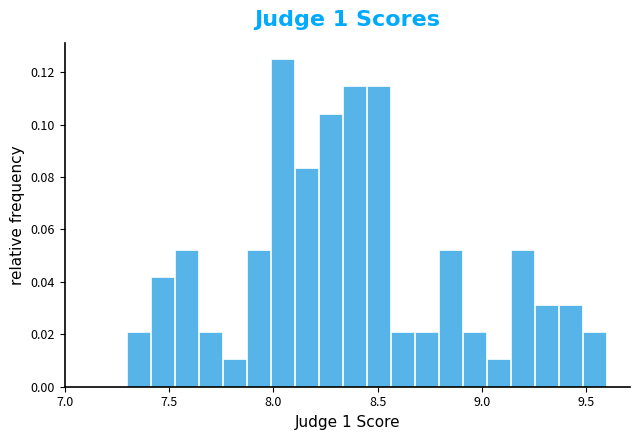

Around what value on the x-axis is the tallest bar? Give the approximate position of its centre, as read against the axis.

8.05